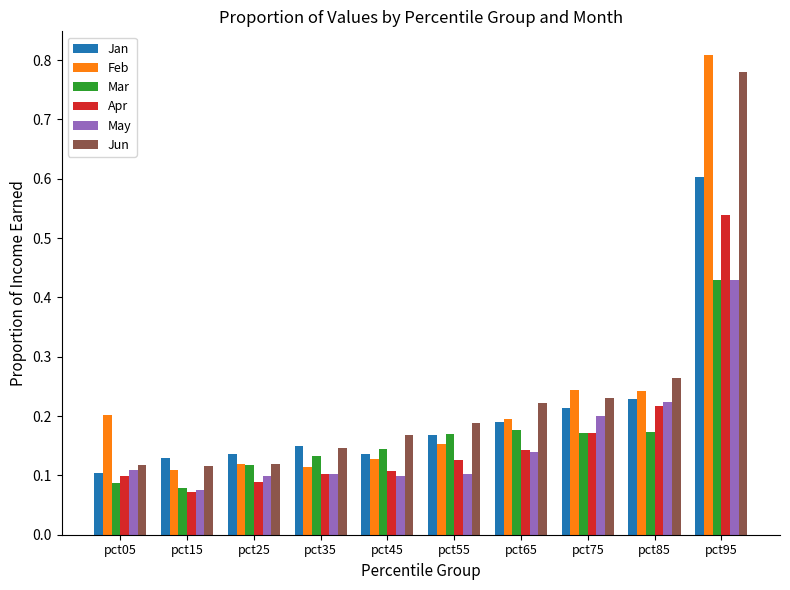

How many data points does each series have?

10